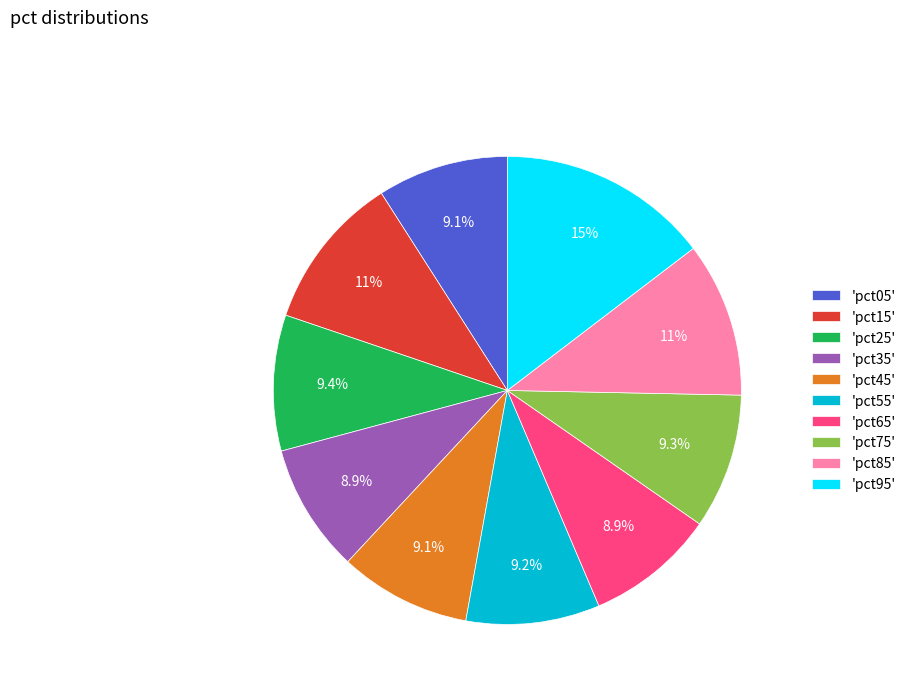

Which slice is the largest?

'pct95'